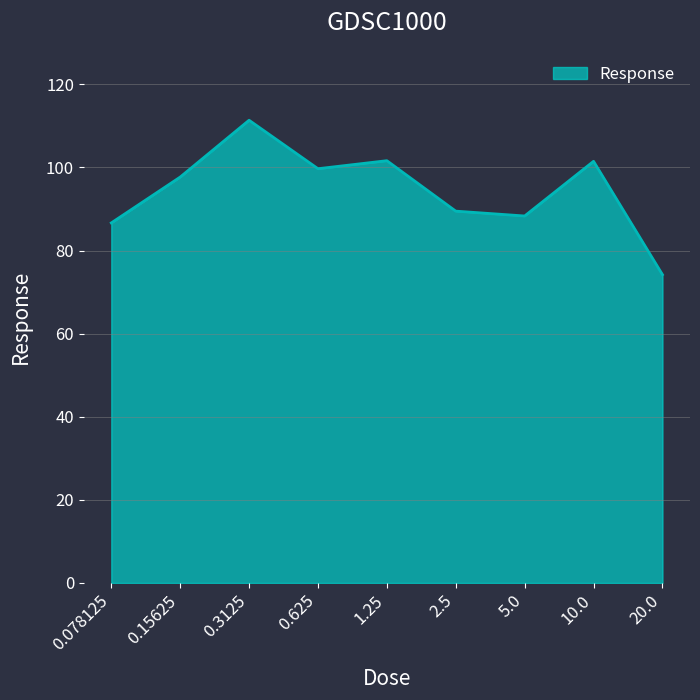

Which label corresponds to the smallest value in the chart?

20.0